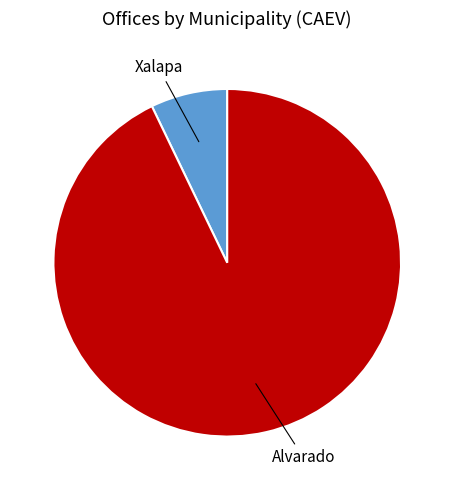

The Xalapa slice represents 13% of the pie. True or false?

False